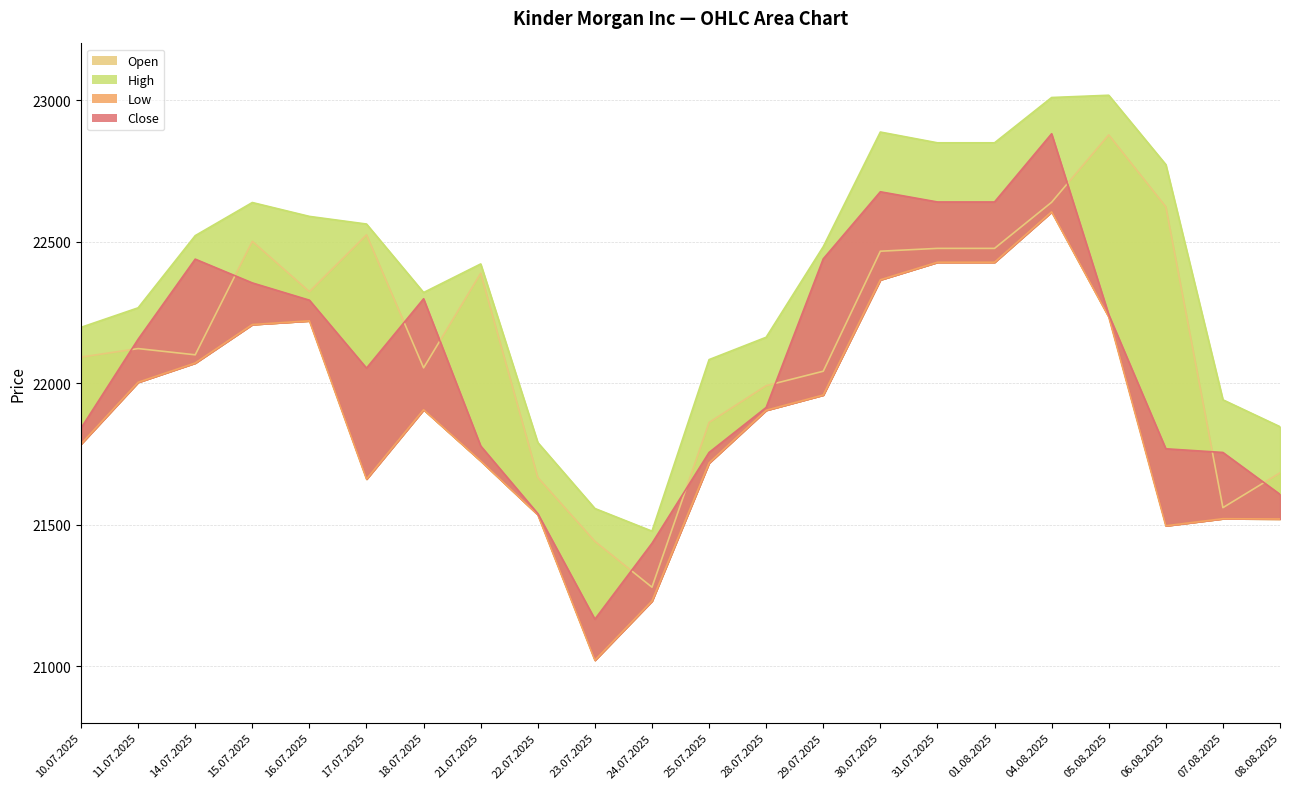

Is it true that High equals 21557 at 23.07.2025?

True